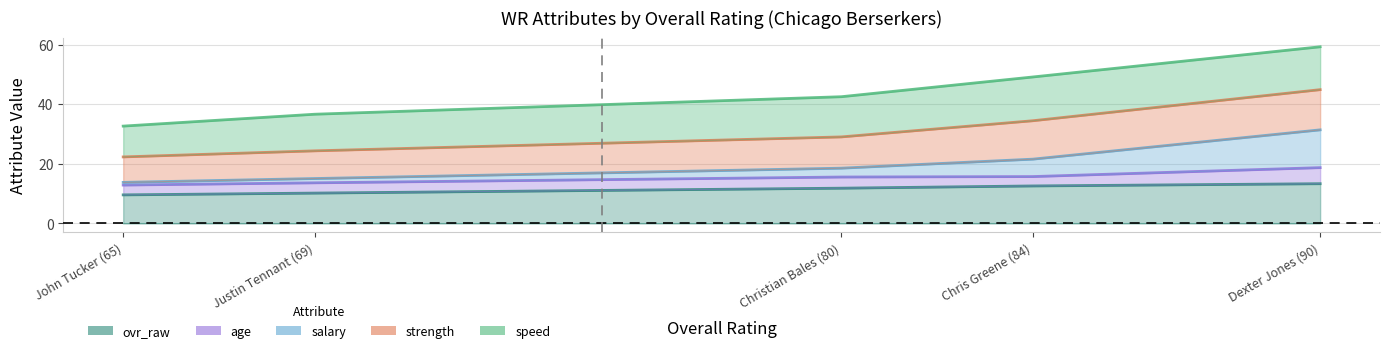

True or false: ovr_raw and salary intersect in this chart.

False